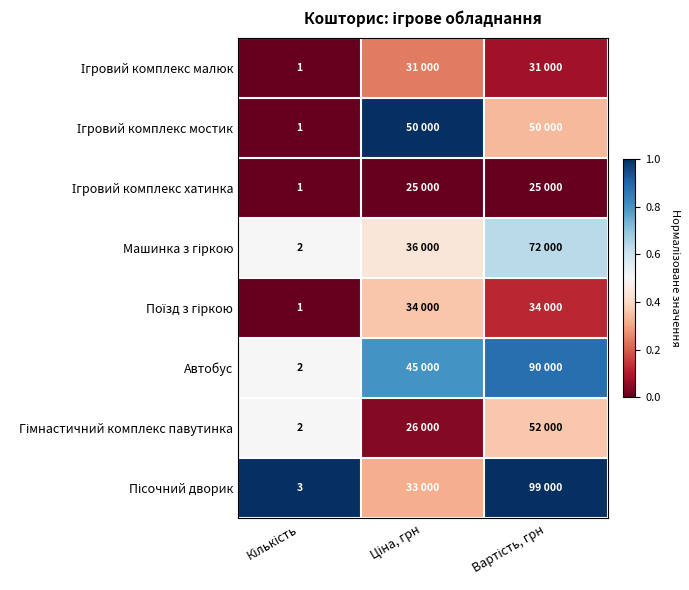

Is it true that Ігровий комплекс хатинка equals 0.0 at Ціна, грн?

True